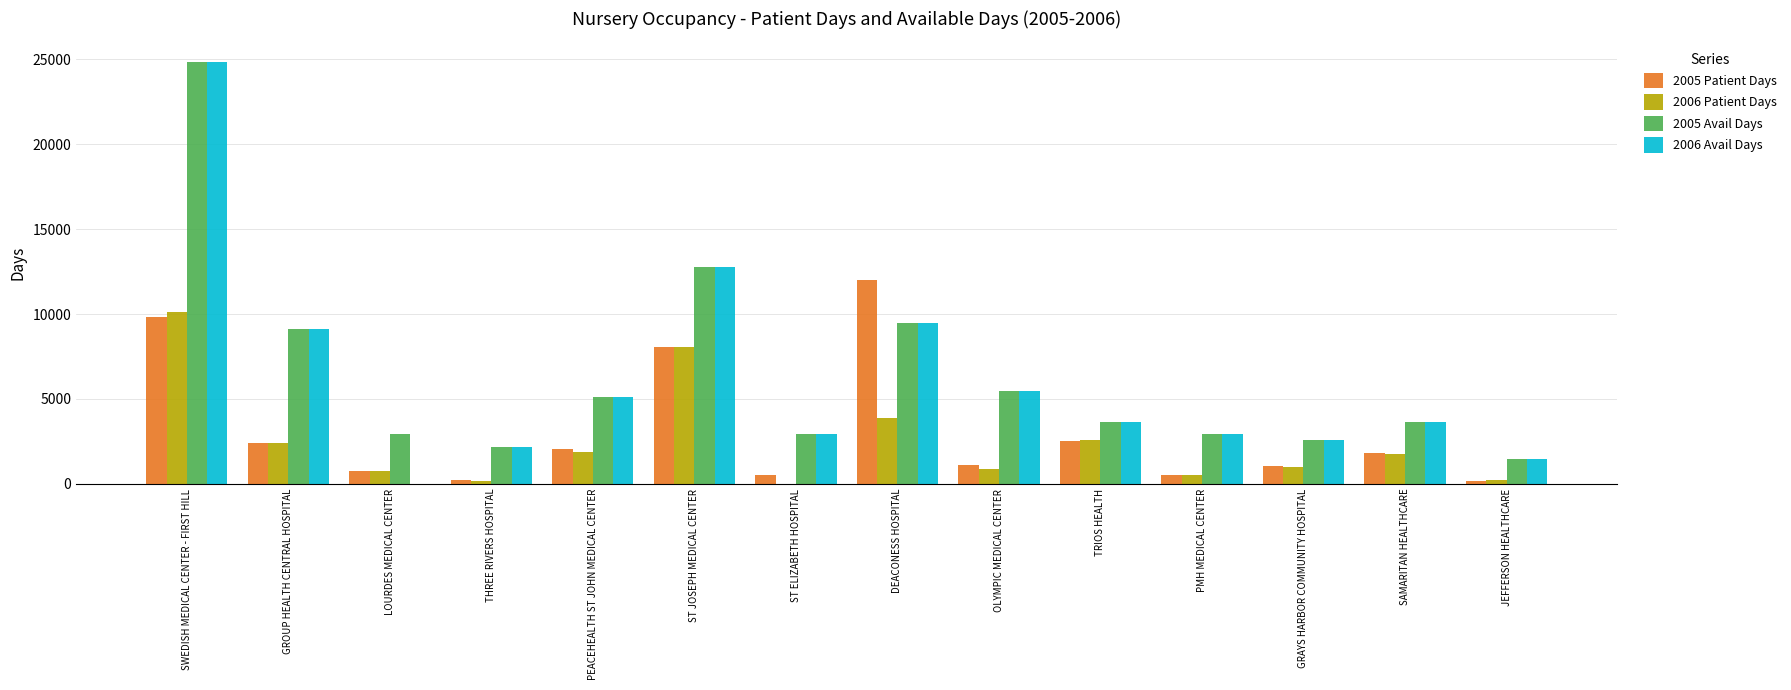

At which category is the sum across all series the highest?

SWEDISH MEDICAL CENTER - FIRST HILL